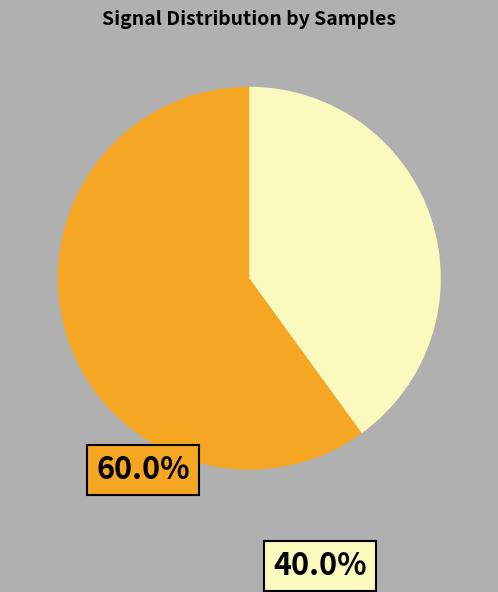

Is there a majority slice in this chart?

Yes